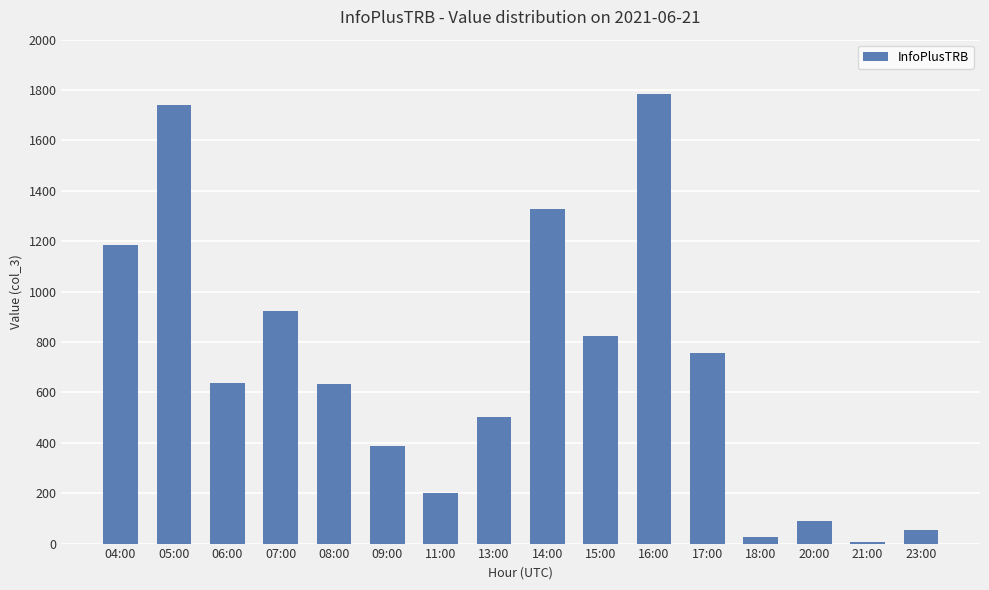

The chart shows a value of 825 at 15:00. True or false?

True